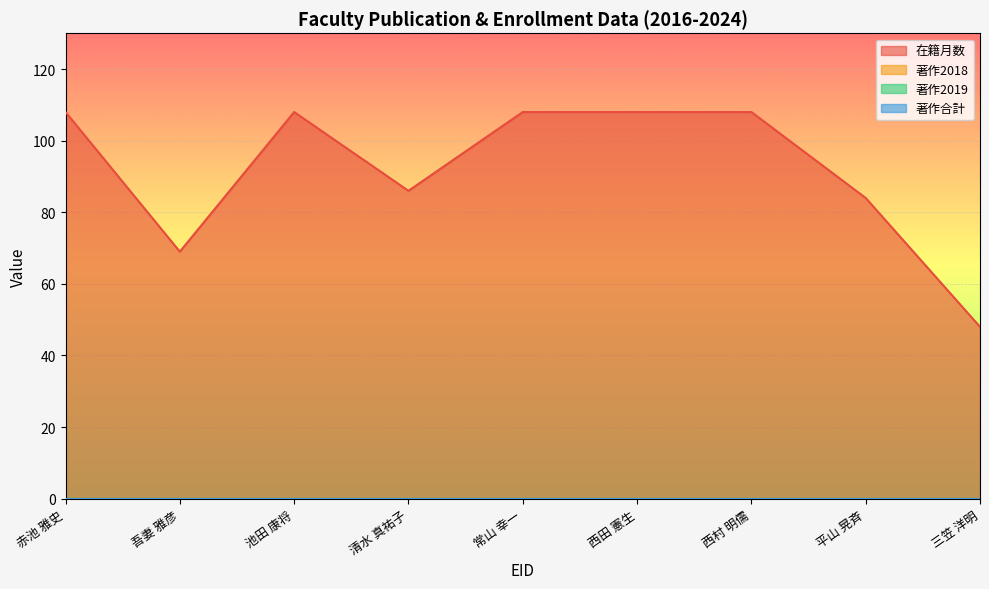

Does the chart display data point markers on the line(s)?

No